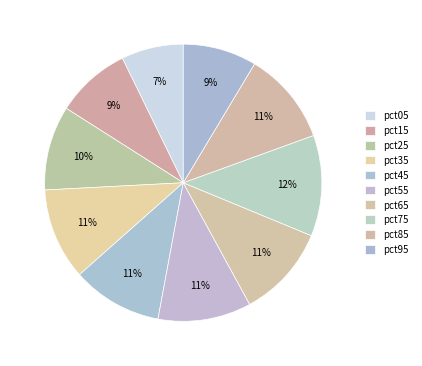

To the nearest percent, what portion does pct55 represent?

11%